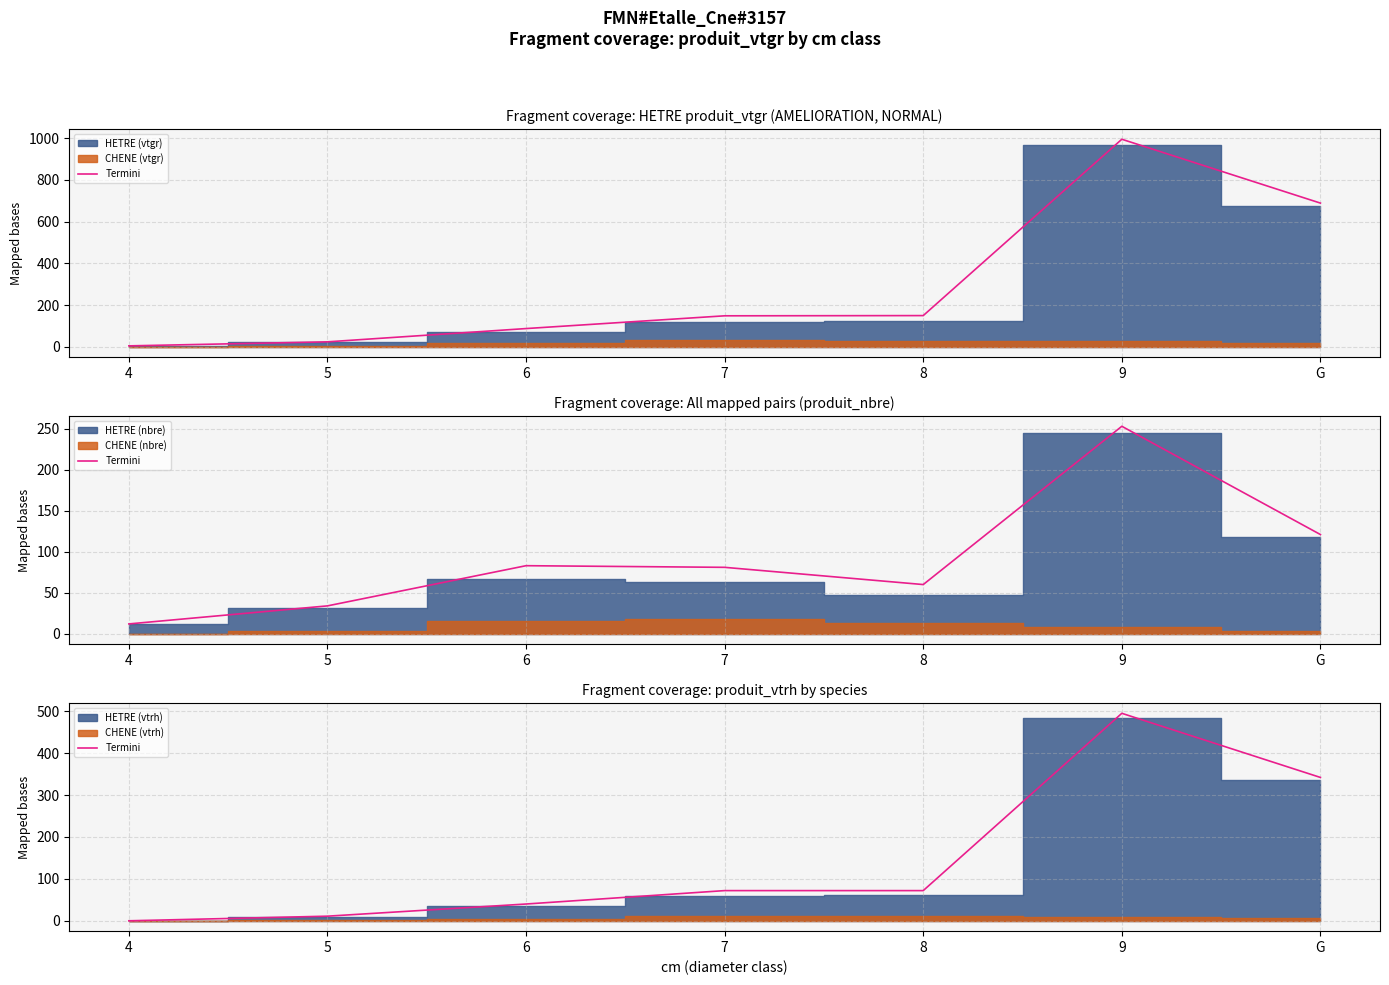

True or false: the data shows 495 at 9.

True